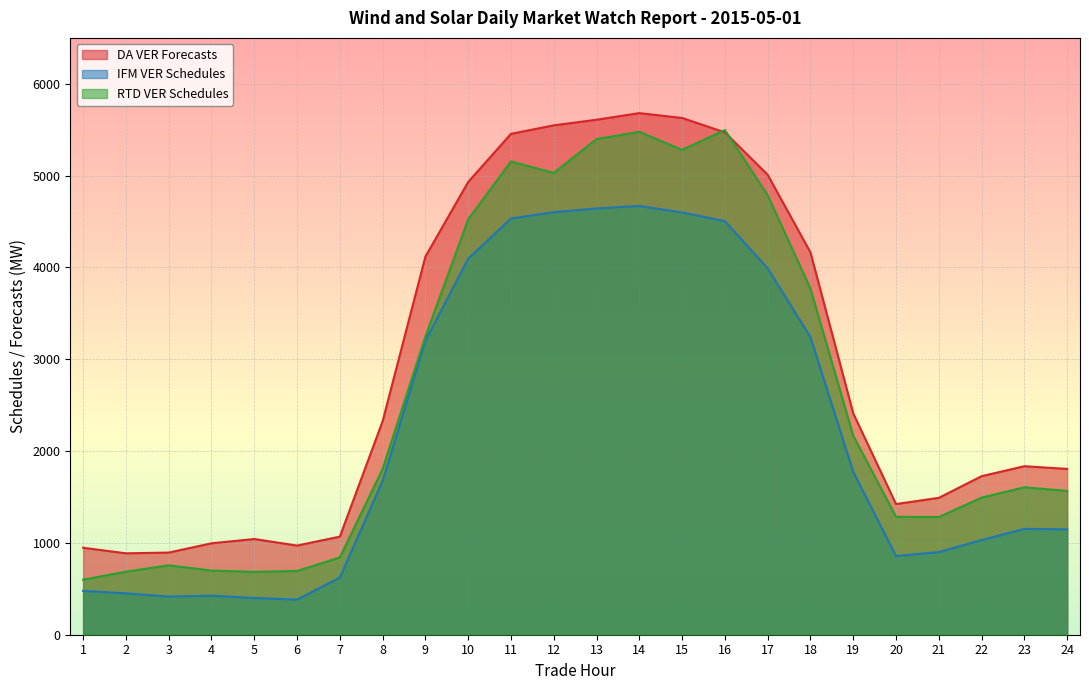

What is the total value across all series at 2?

2023.7